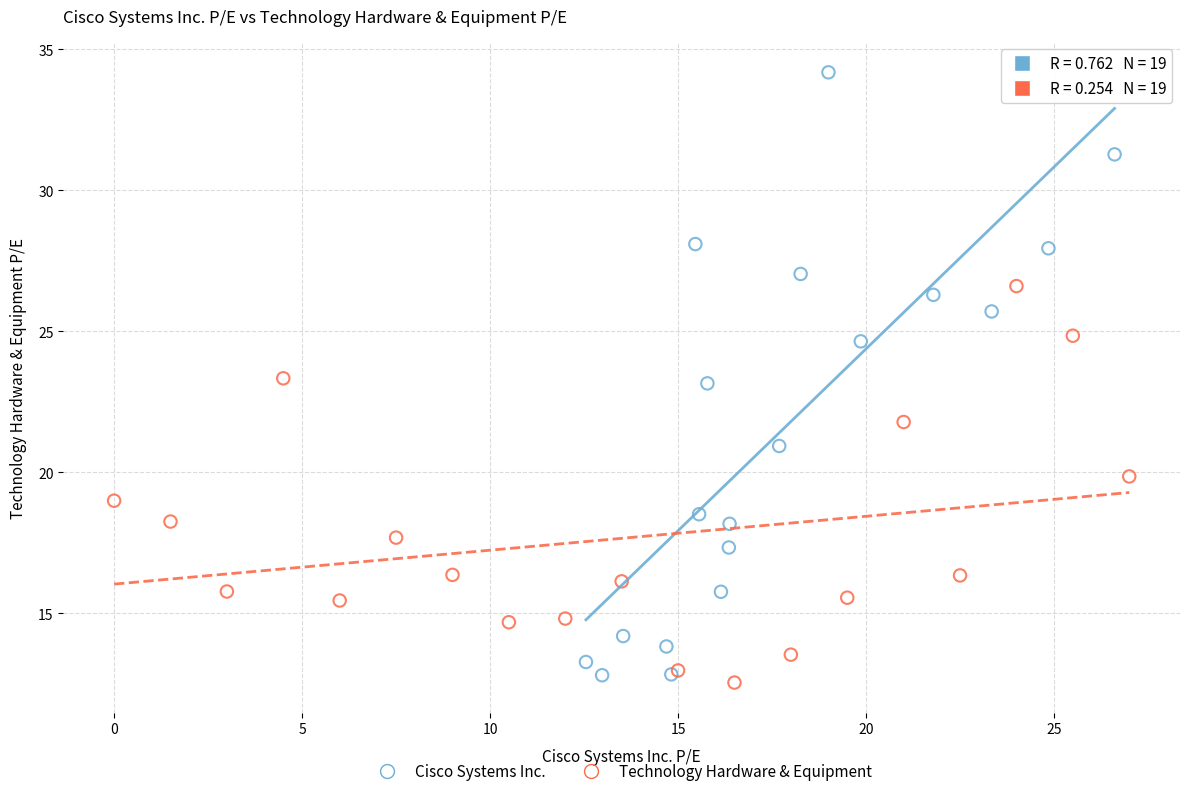

Which series has the largest Y range (max minus min)?

Cisco Systems Inc.